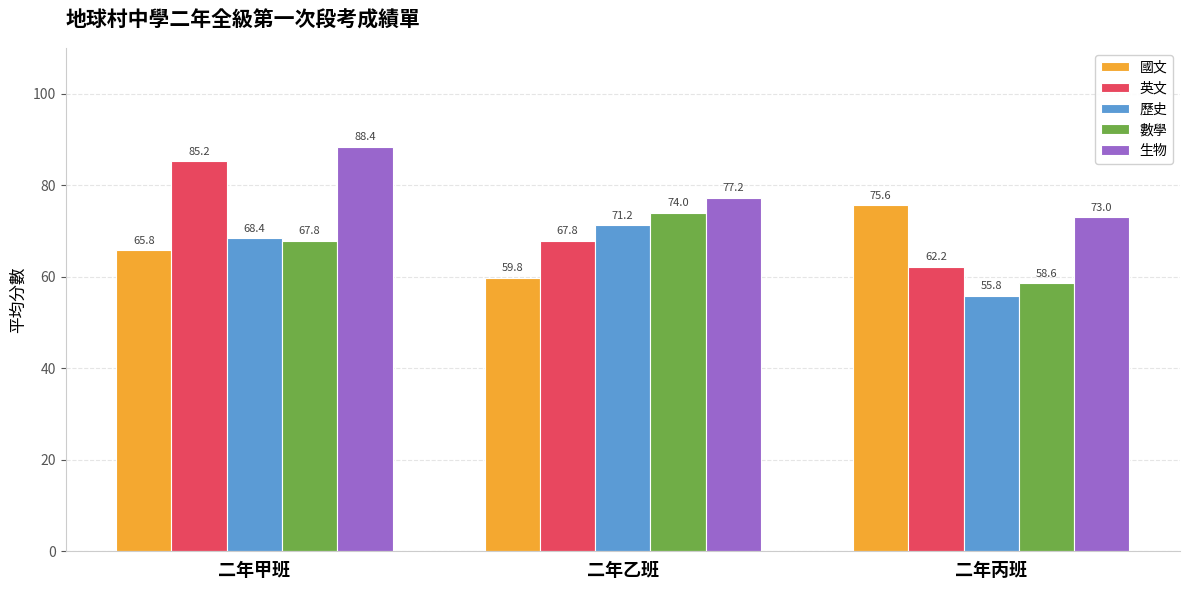

At which category is the sum across all series the highest?

二年甲班